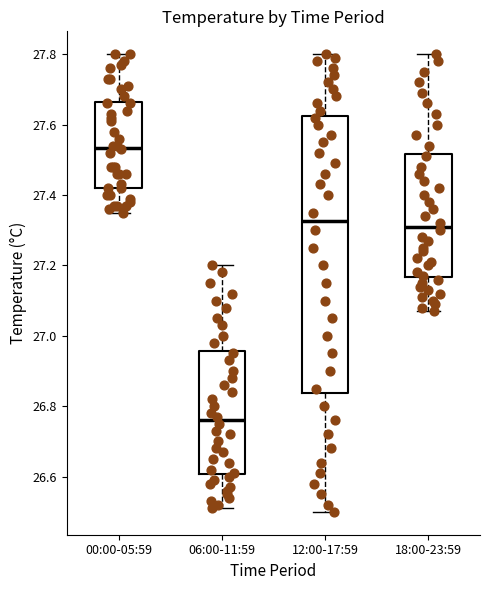

Which box is the tallest, from its lower edge to its upper edge?

12:00-17:59